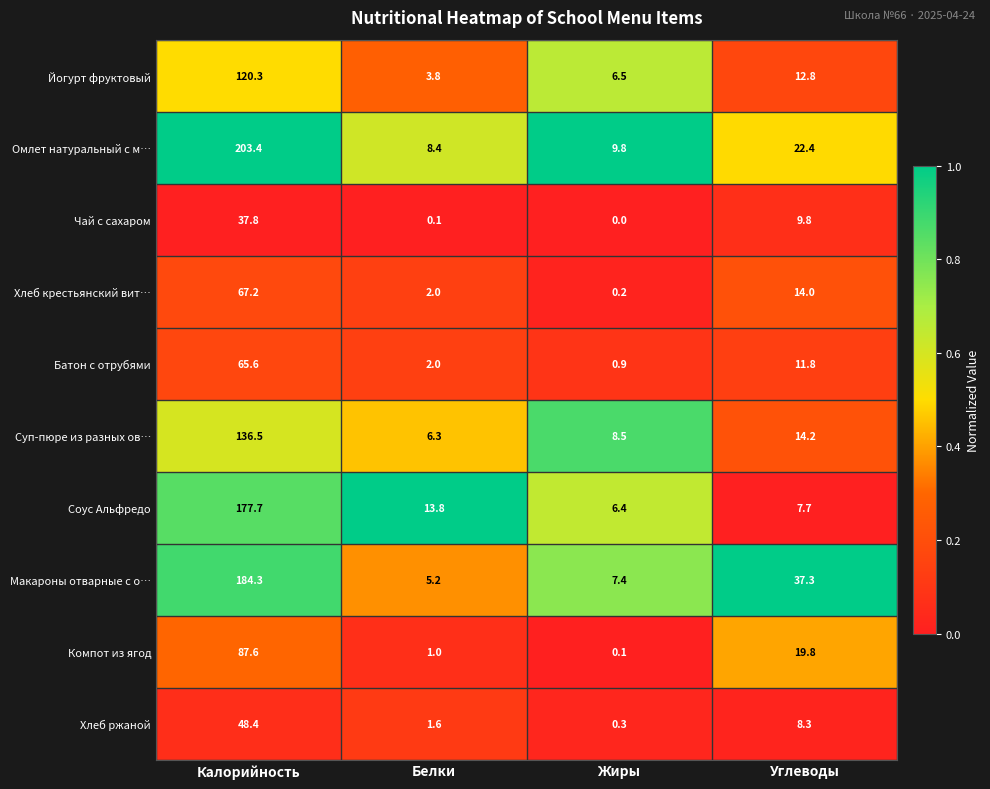

True or false: Соус Альфредо has a value of 6.4 at Жиры.

True